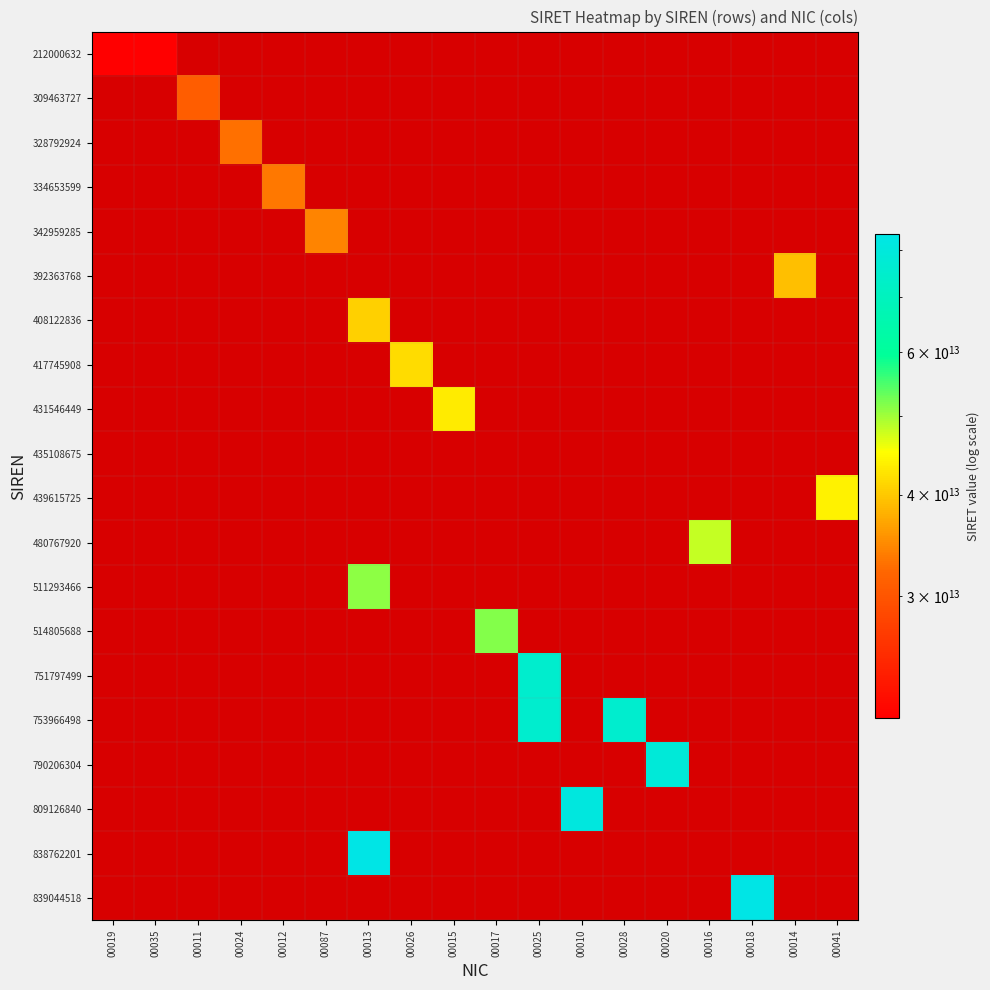

At which category does the chart reach its peak across all series?

00018